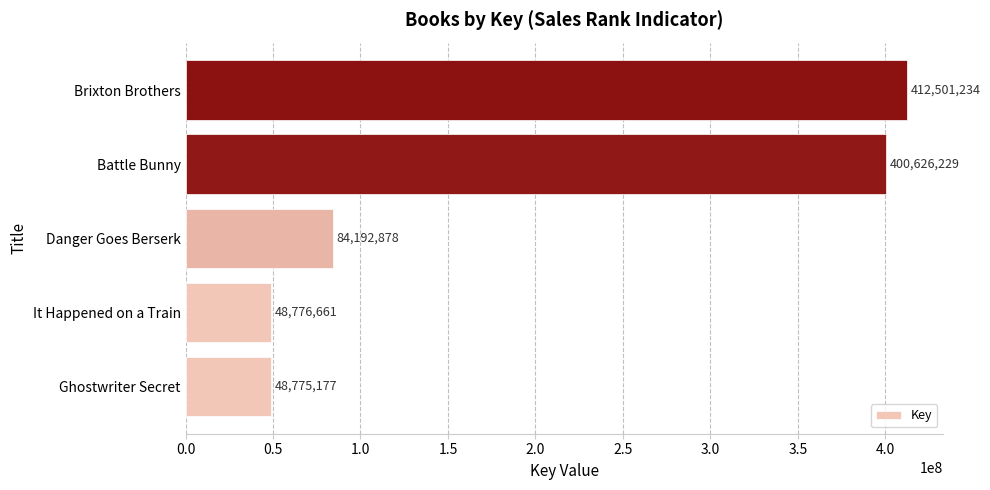

What is the difference between the second highest and second lowest values?

351849568